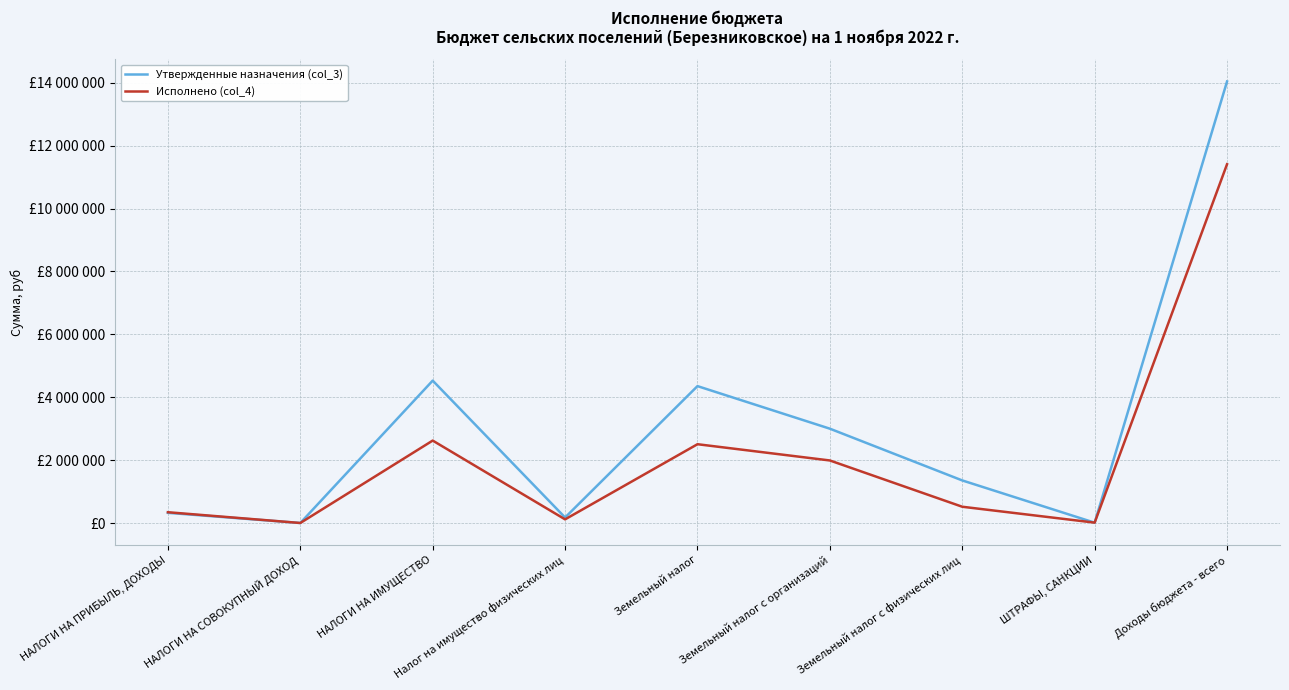

At which label is Утвержденные назначения (col_3) closest to 7022276?

НАЛОГИ НА ИМУЩЕСТВО